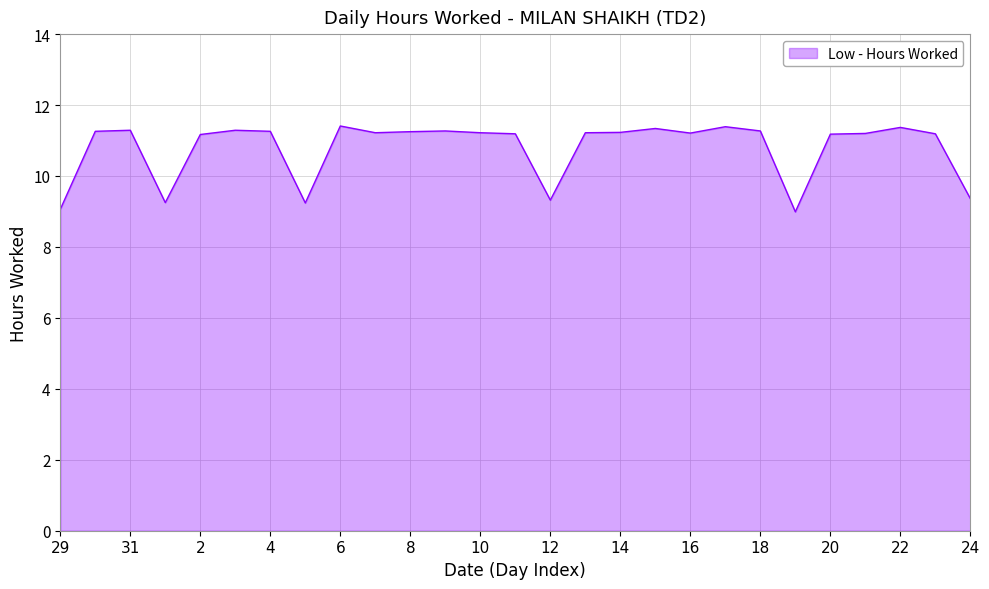

What is the smallest value displayed?

9.0